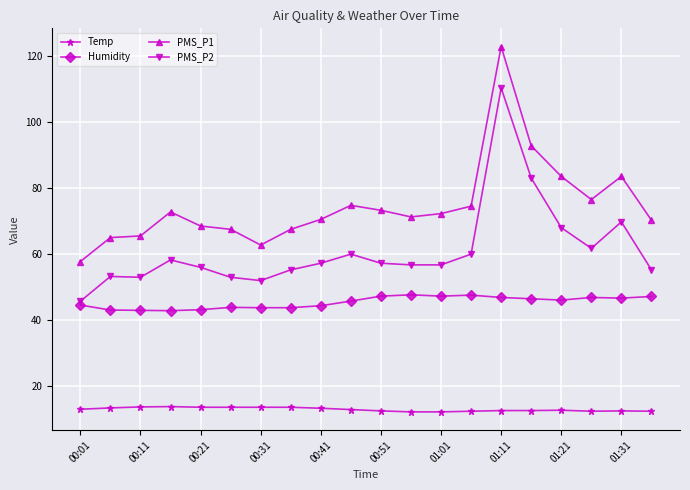

Which series has the largest total across all categories?

PMS_P1